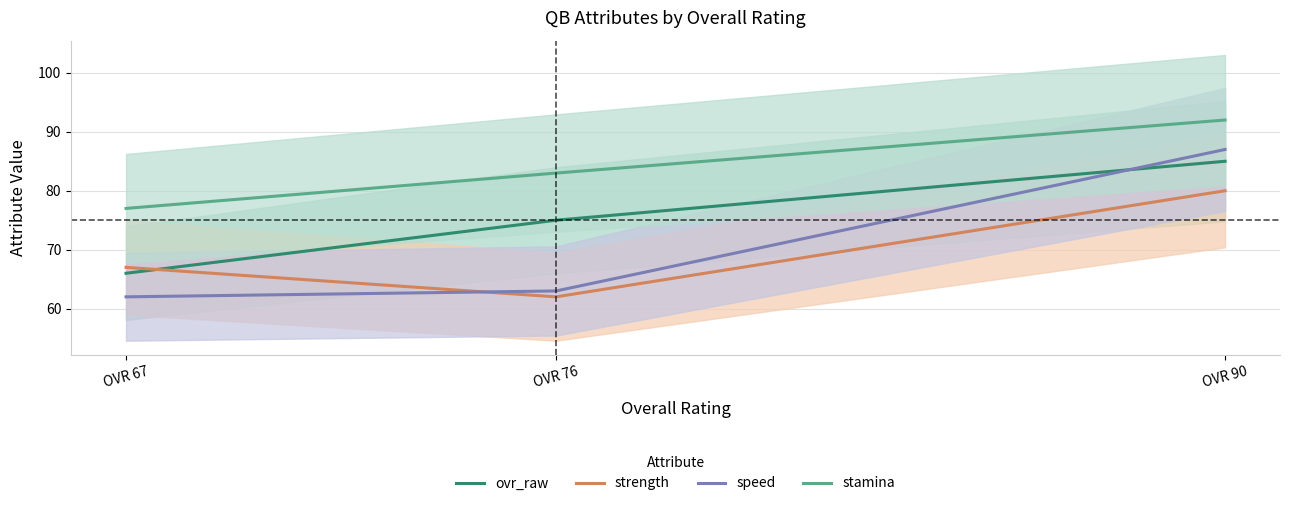

How many data points in strength are less than 67?

1